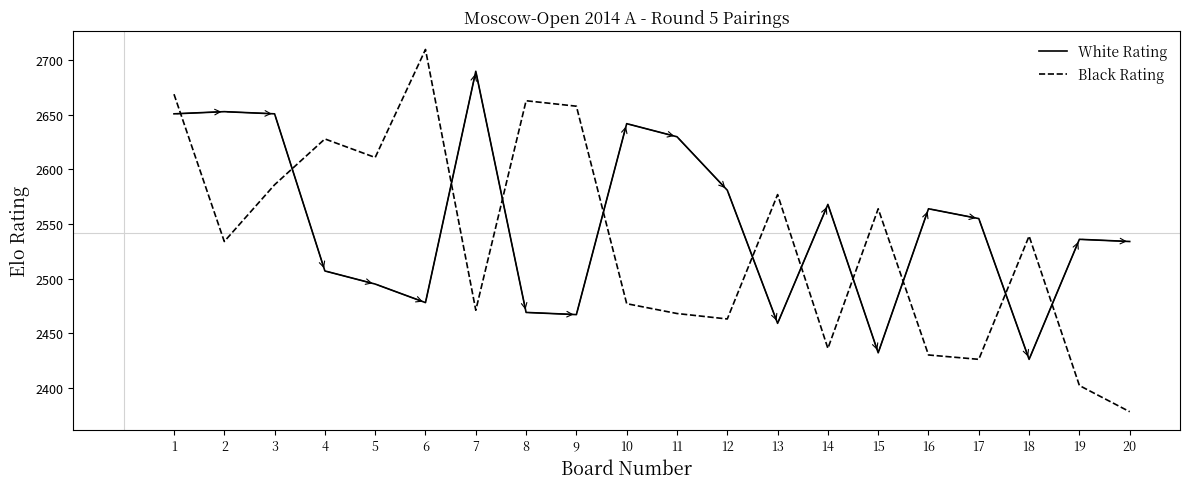

Between which two adjacent categories do White Rating and Black Rating first intersect?

1 and 2